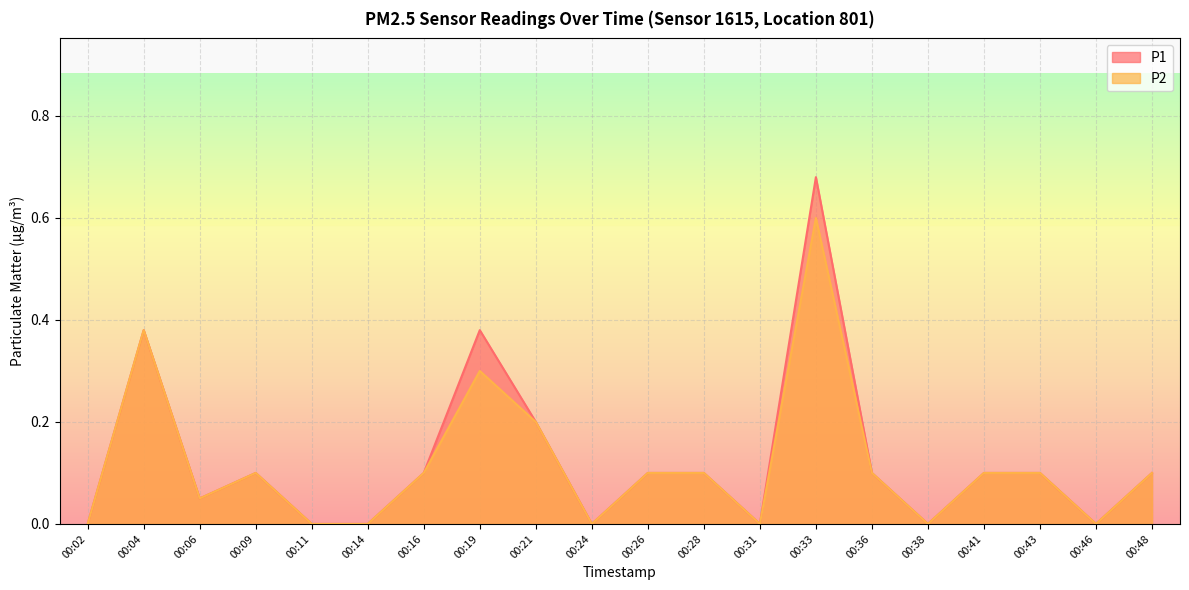

True or false: P2 has a value of 0.2 at 00:21.

True